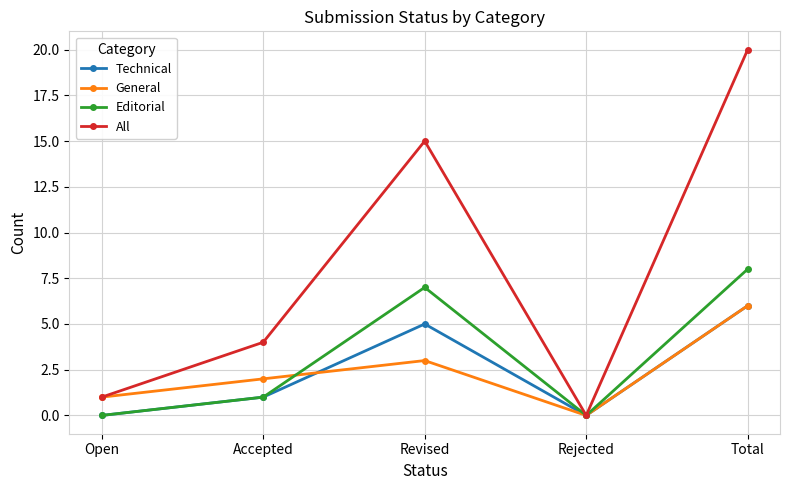

The value of General at Revised is 3. True or false?

True